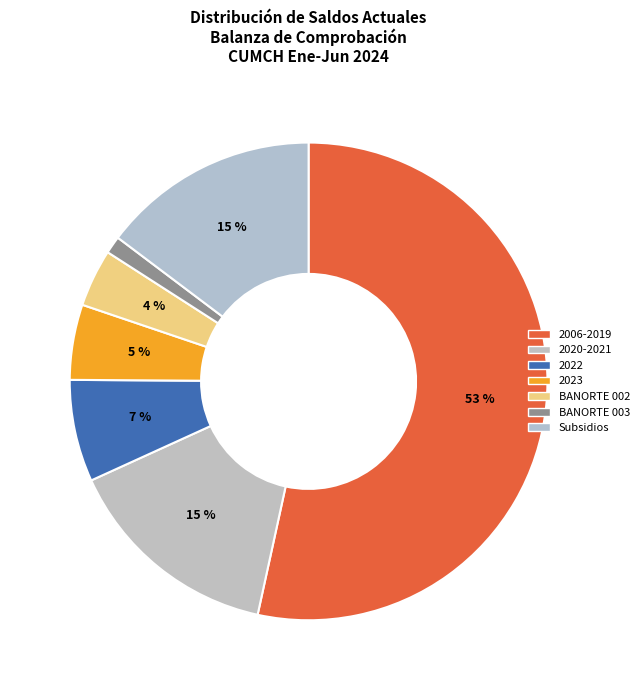

Count the number of slices in the pie.

7